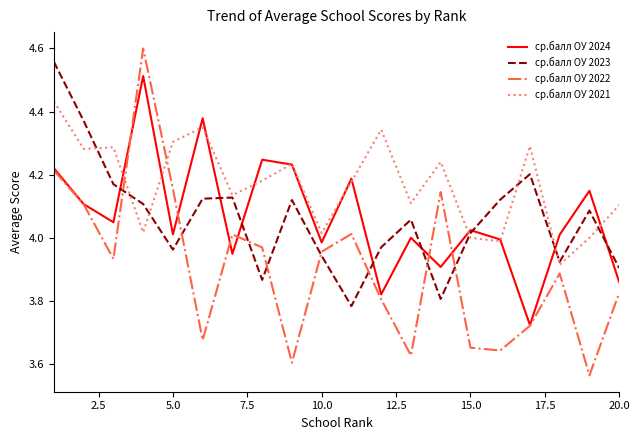

Which series has the widest spread of values?

ср.балл ОУ 2022